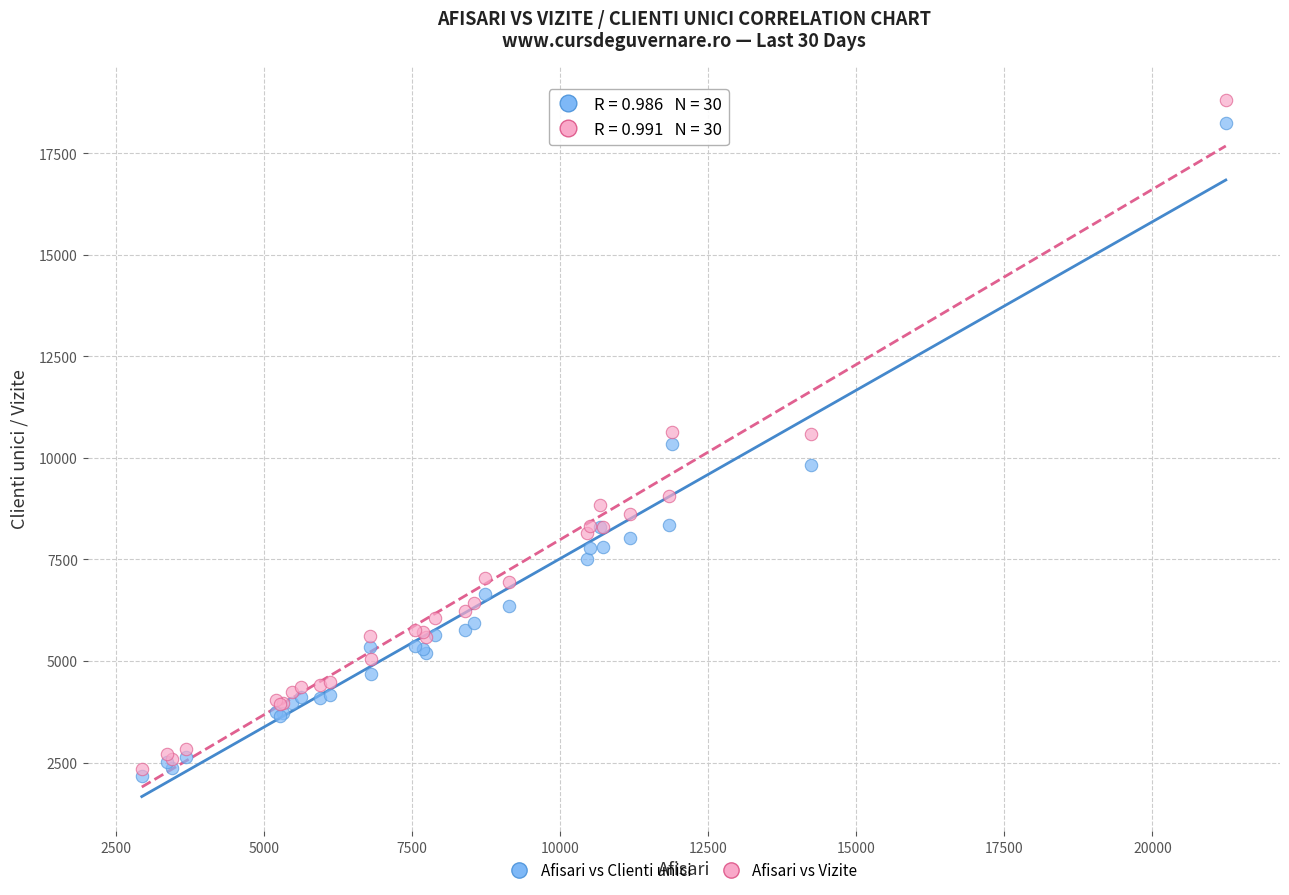

Which series reaches the minimum Y coordinate?

Afisari vs Clienti unici